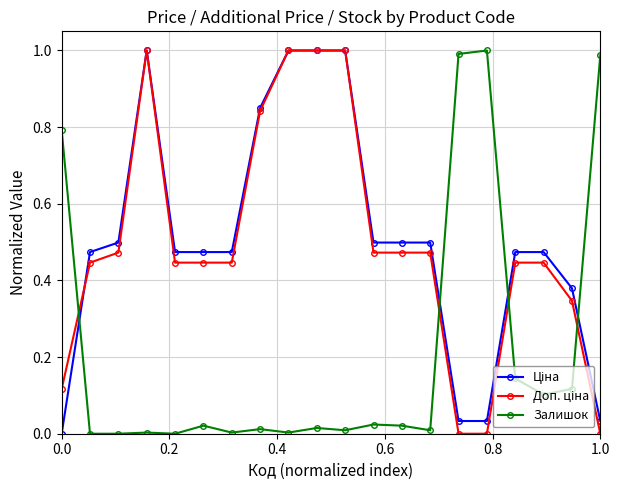

True or false: Залишок has more than 0 interior local peaks.

True